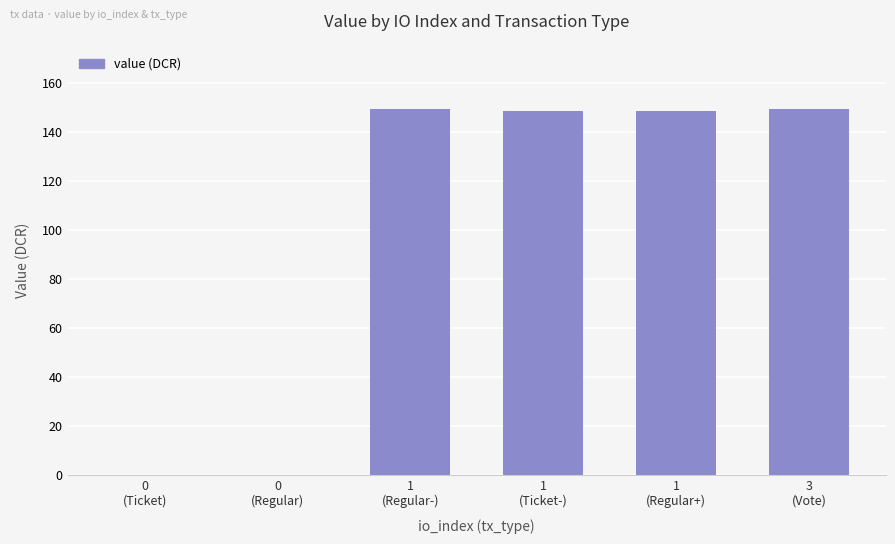

What is the change in value from 0
(Regular) to 1
(Regular-)?

+149.4